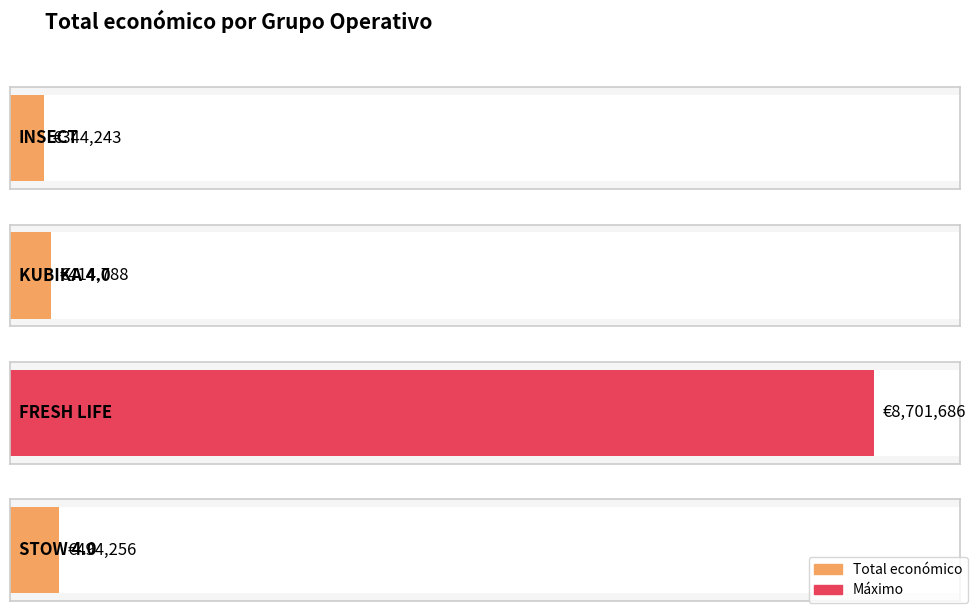

What value does the data have at STOW 4.0, to the nearest 100?

494300